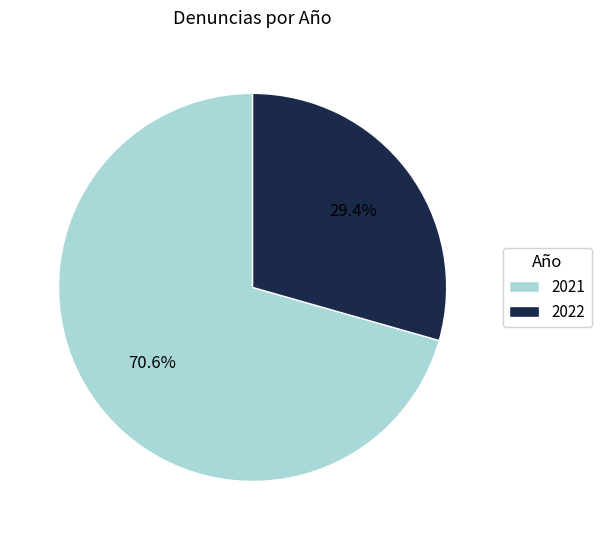

Does any single category account for the majority?

Yes